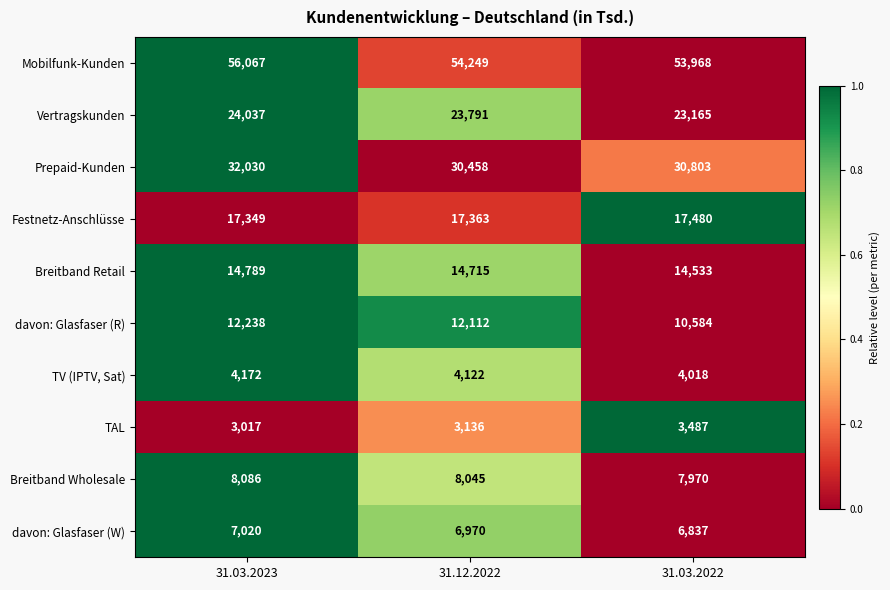

Reading left to right, what are all the values shown in this chart?

Mobilfunk-Kunden: 56067	54249	53968
Vertragskunden: 24037	23791	23165
Prepaid-Kunden: 32030	30458	30803
Festnetz-Anschlüsse: 17349	17363	17480
Breitband Retail: 14789	14715	14533
davon: Glasfaser (R): 12238	12112	10584
TV (IPTV, Sat): 4172	4122	4018
TAL: 3017	3136	3487
Breitband Wholesale: 8086	8045	7970
davon: Glasfaser (W): 7020	6970	6837